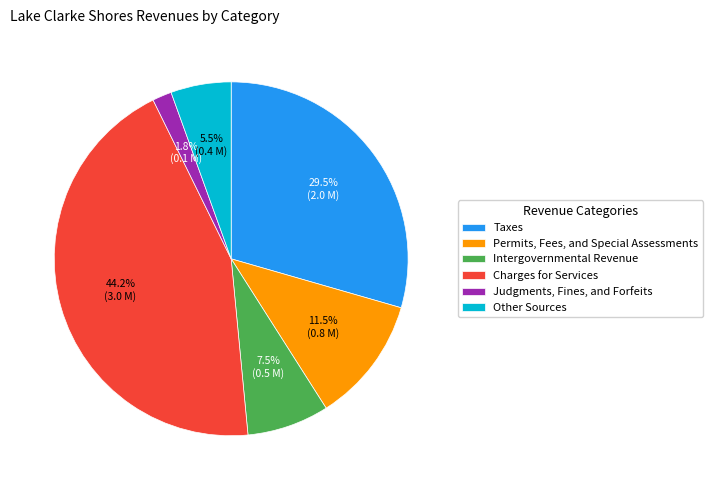

What percentage is NOT represented by Intergovernmental Revenue?

92.5%